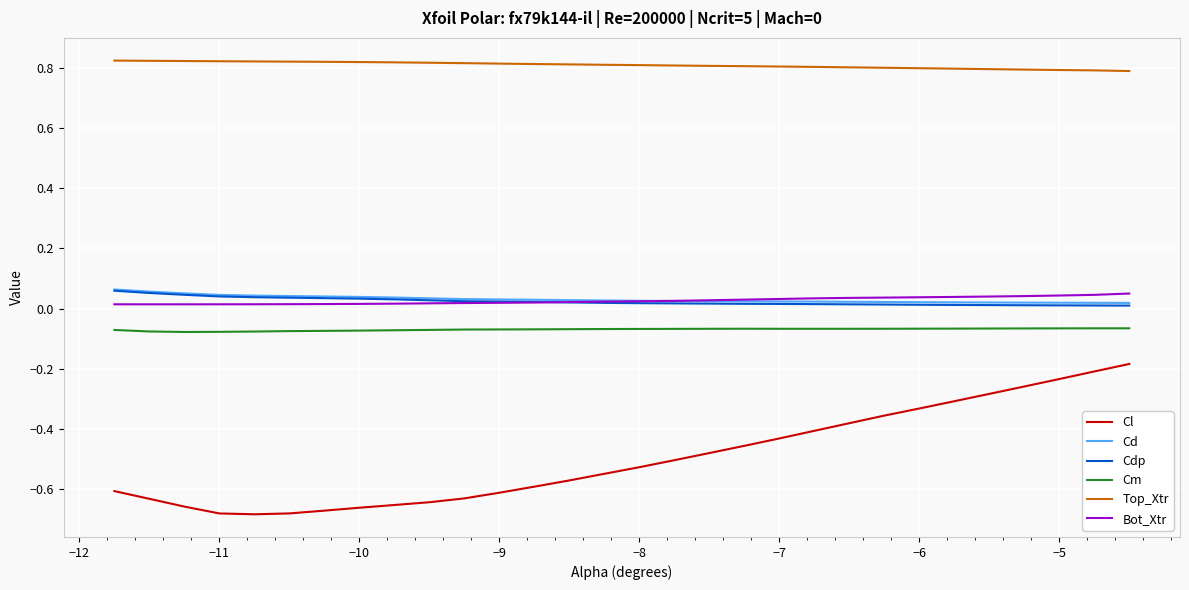

Which series has the largest total across all categories?

Top_Xtr